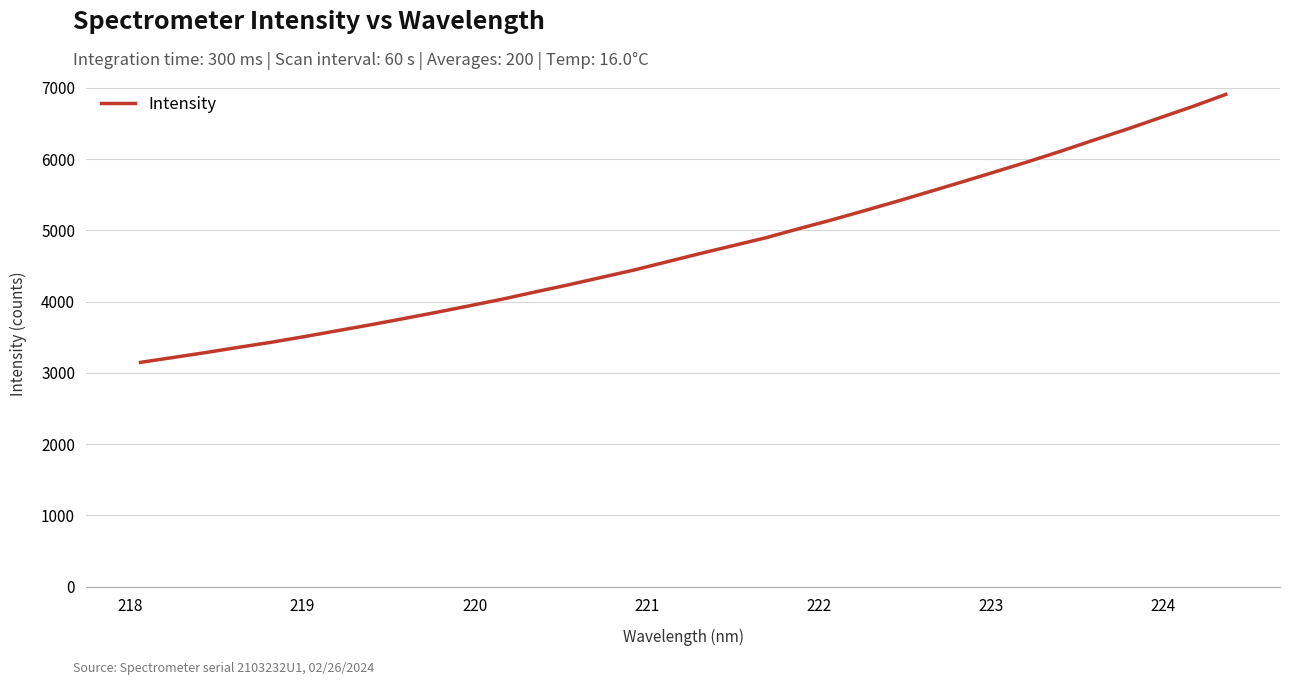

True or false: there are more than 0 points higher than both neighbors.

False